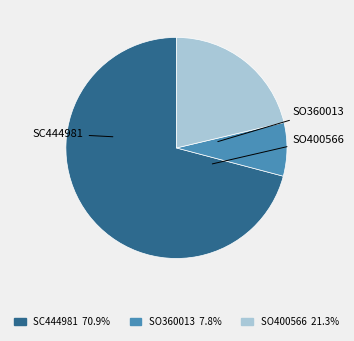

Is it true that SO360013 is 1% of the pie?

False